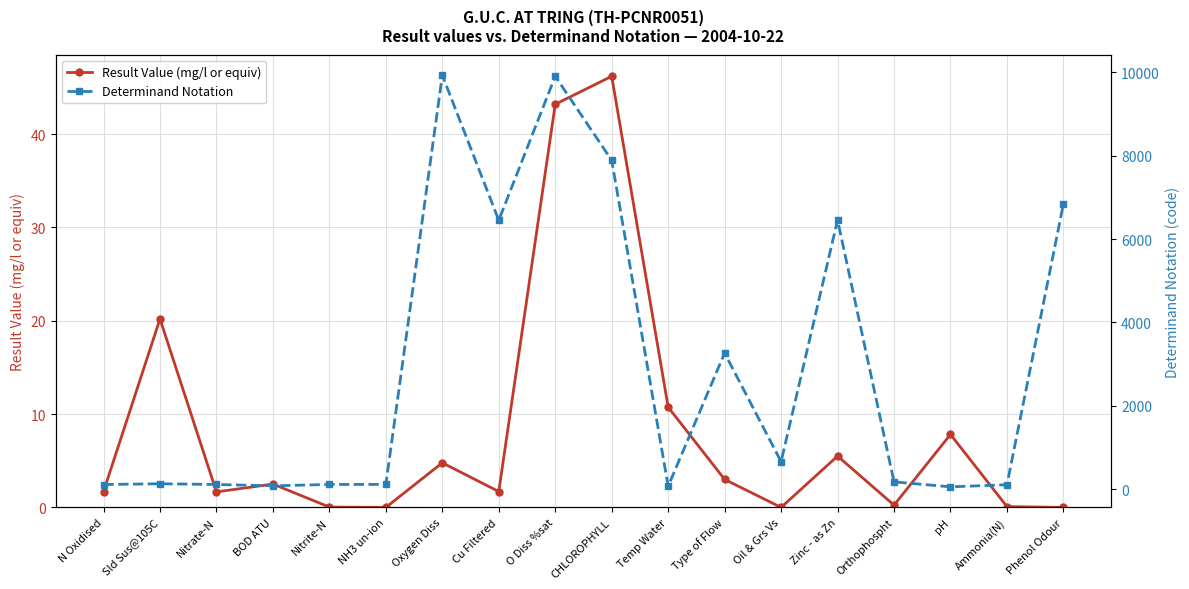

How many data points in Determinand Notation are less than 180?

9